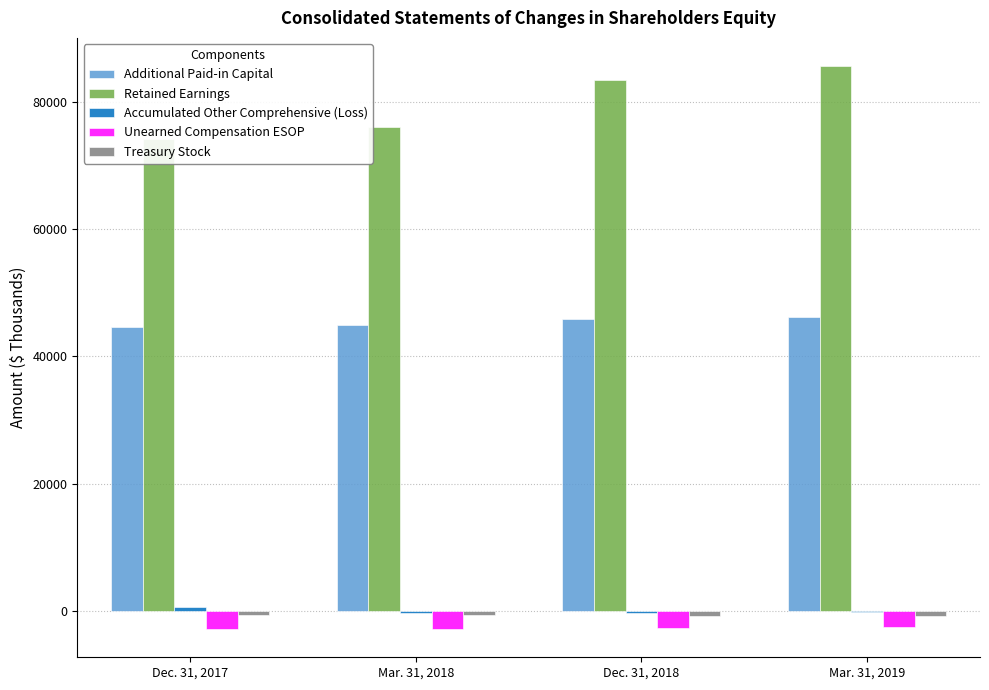

Count the number of categories in the chart.

4